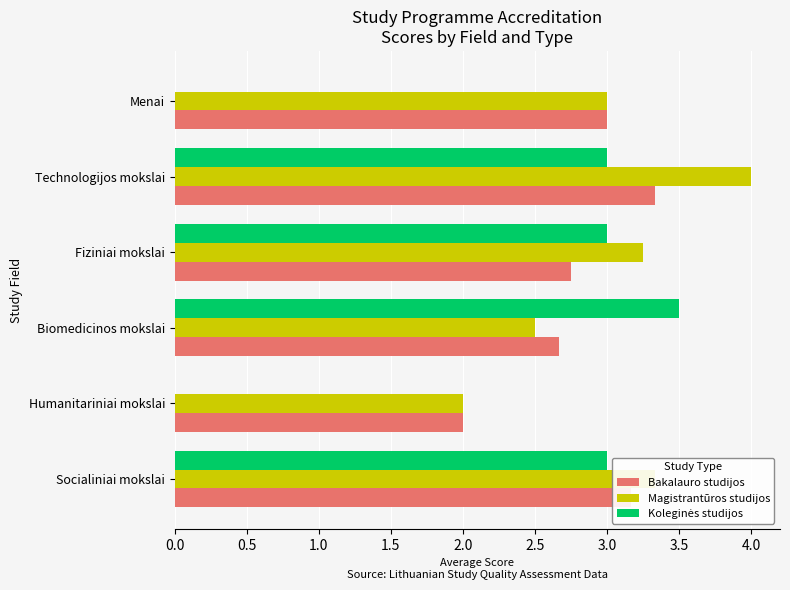

True or false: Bakalauro studijos has a value of 0.7 at Humanitariniai mokslai.

False